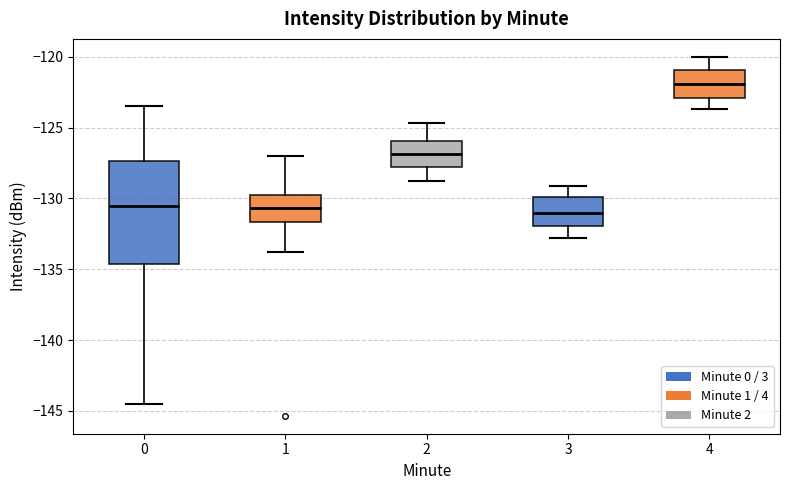

Where does the lower whisker of the box at x = 0 end on the y-axis? The values are not printed on the chart, so give them approximately, as read against the axis.

-144.5